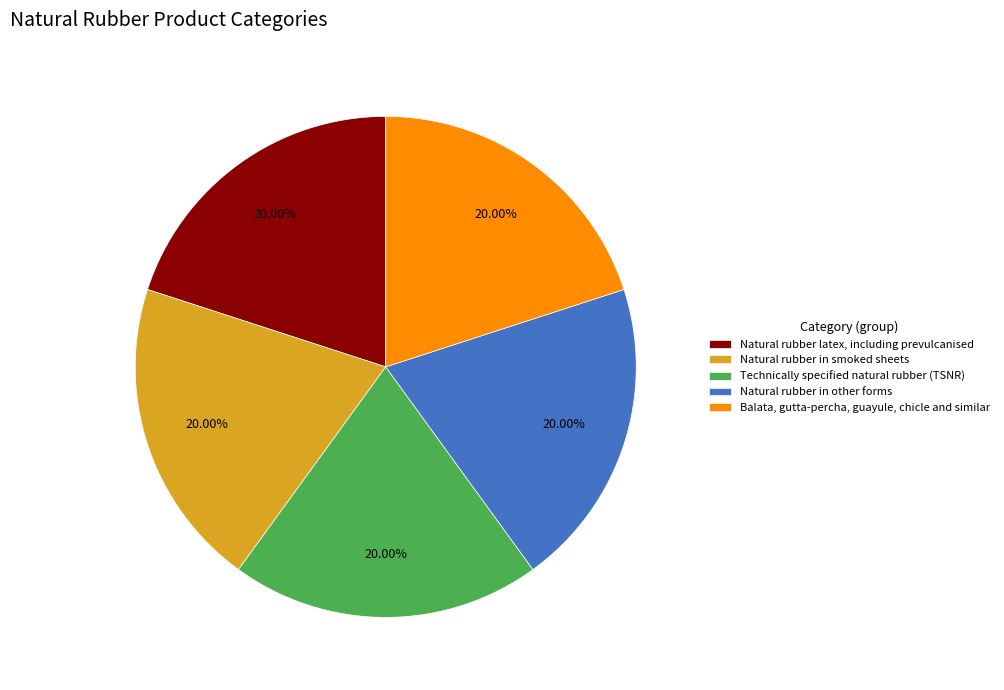

What is the ratio of the value at Technically specified natural rubber (TSNR) to the value at Natural rubber in smoked sheets?

1.0